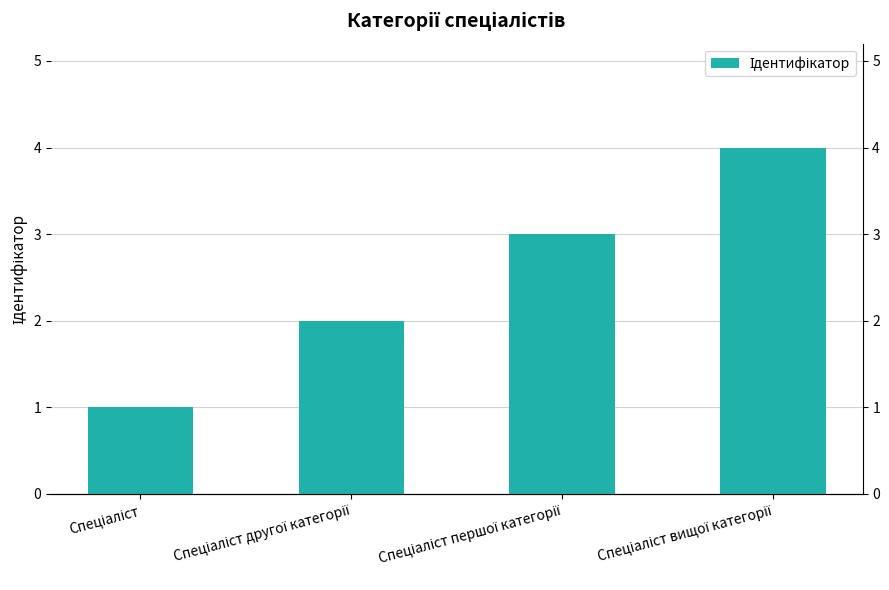

Reading left to right, transcribe all the data shown in this chart.

1	2	3	4